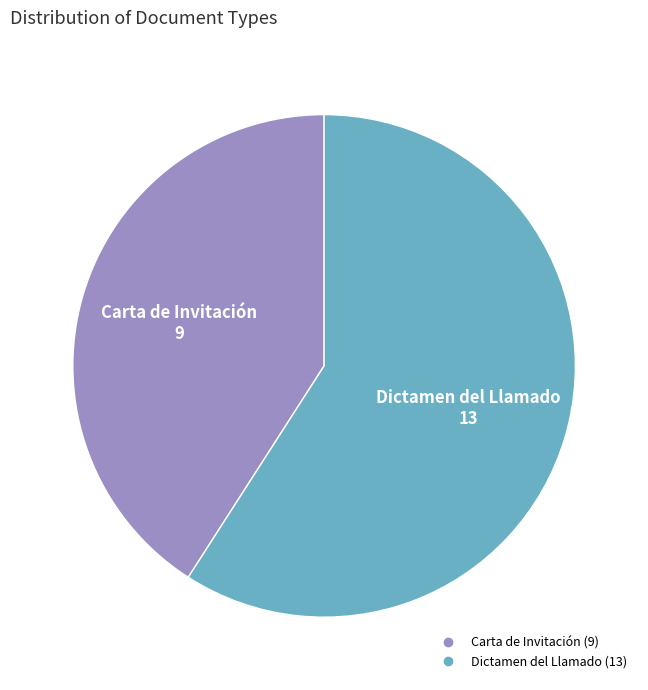

Rank the categories by value from highest to lowest.

Dictamen del Llamado, Carta de Invitación